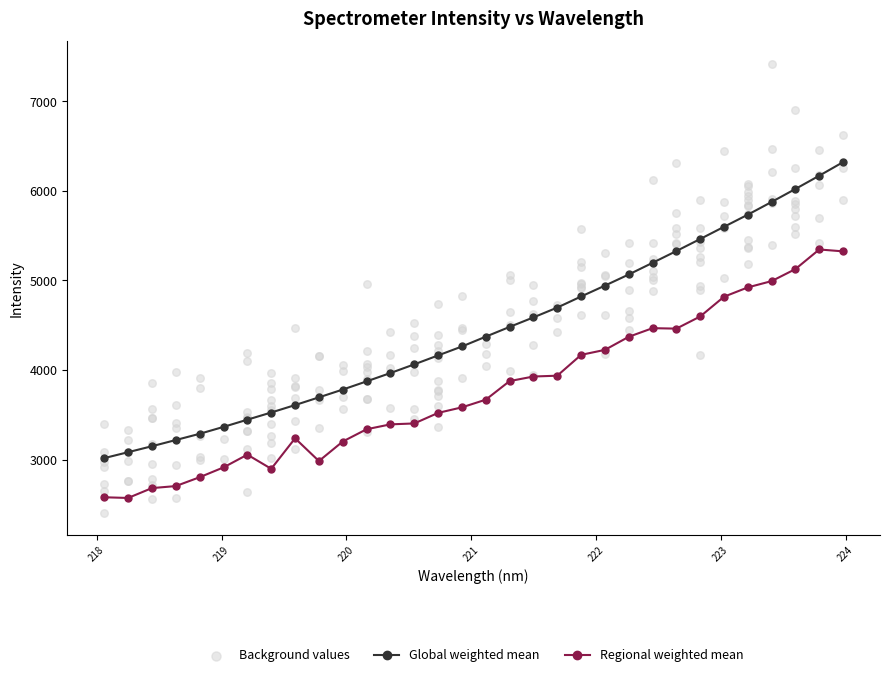

Which has a higher value, 218.6332 or 221.6902?

221.6902